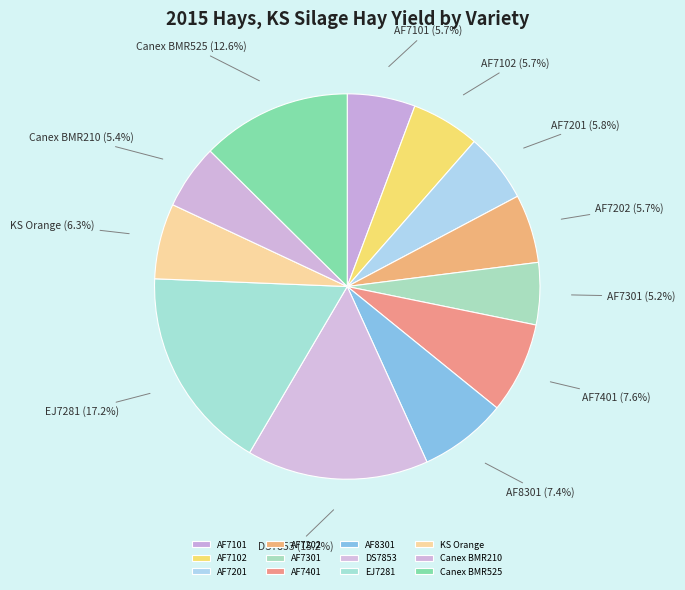

Is there a majority slice in this chart?

No